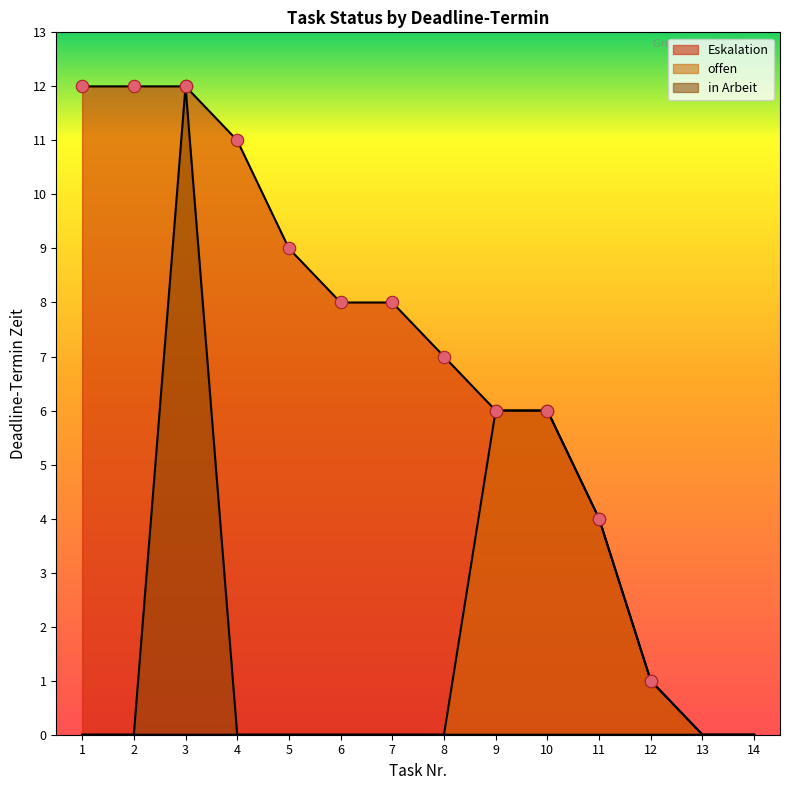

Which series has the largest Y range (max minus min)?

Eskalation